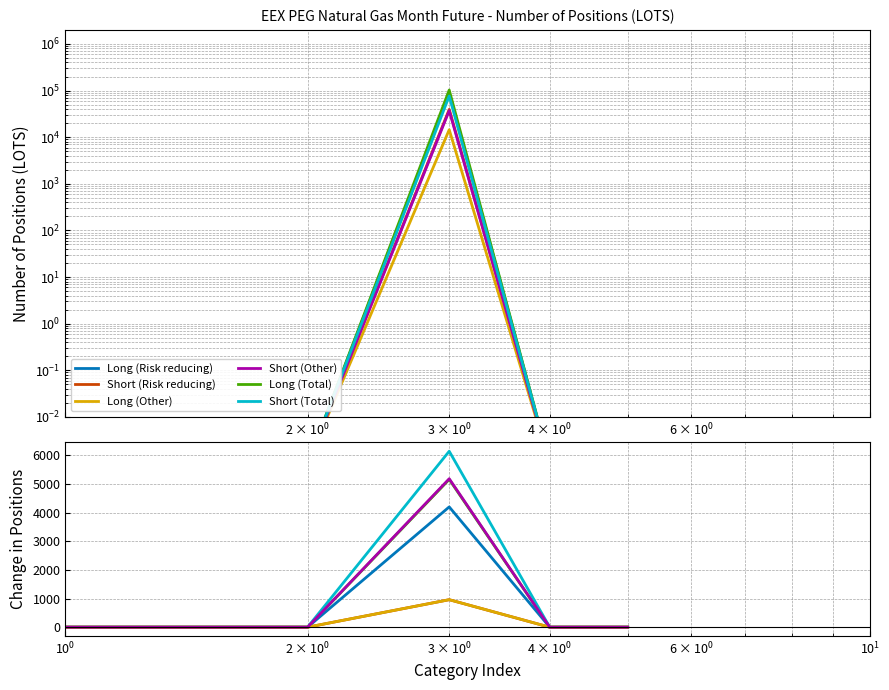

Rank the series by their maximum value, from lowest to highest.

Short (Risk reducing), Long (Other), Long (Risk reducing), Long (Total), Short (Other), Short (Total)